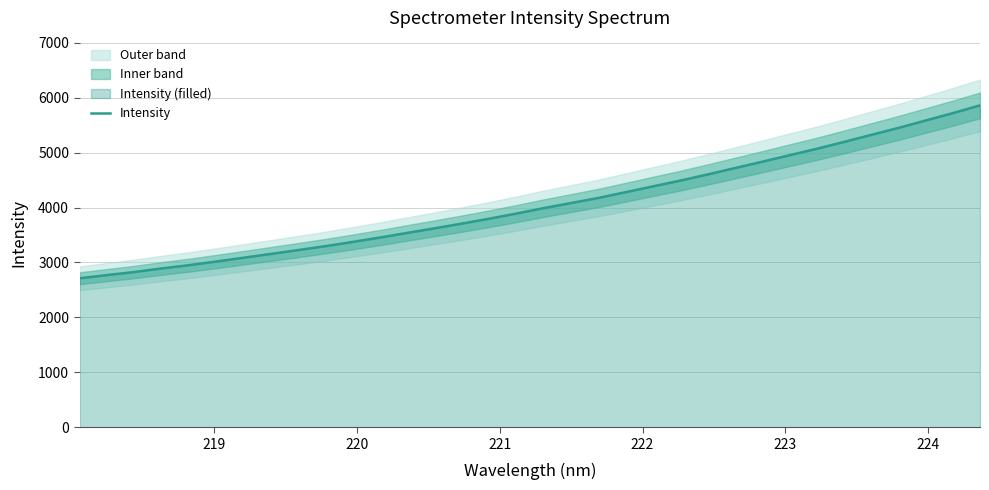

Reading left to right, list all the values displayed in this chart.

2712.4	2770.2	2826.3	2891.5	2950.8	3017.1	3086.0	3155.7	3225.9	3297.3	3374.4	3454.7	3538.8	3622.2	3708.1	3797.0	3891.2	3989.9	4082.2	4174.9	4279.7	4385.5	4490.0	4602.0	4717.9	4833.3	4951.8	5068.9	5194.0	5322.3	5449.1	5584.6	5718.9	5861.0